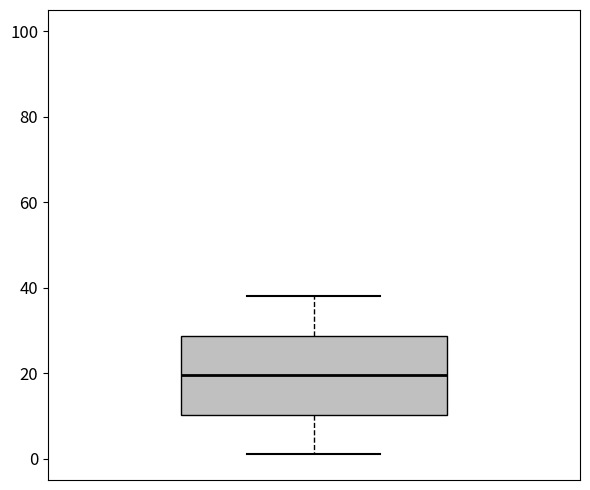

Read this box plot against the y-axis: the position of the median line, the range covered by the box, and the ends of both whiskers. The values are not printed on the chart, so give them approximately, as read against the axis.

median 20, box 10 to 28, whiskers 2 to 38